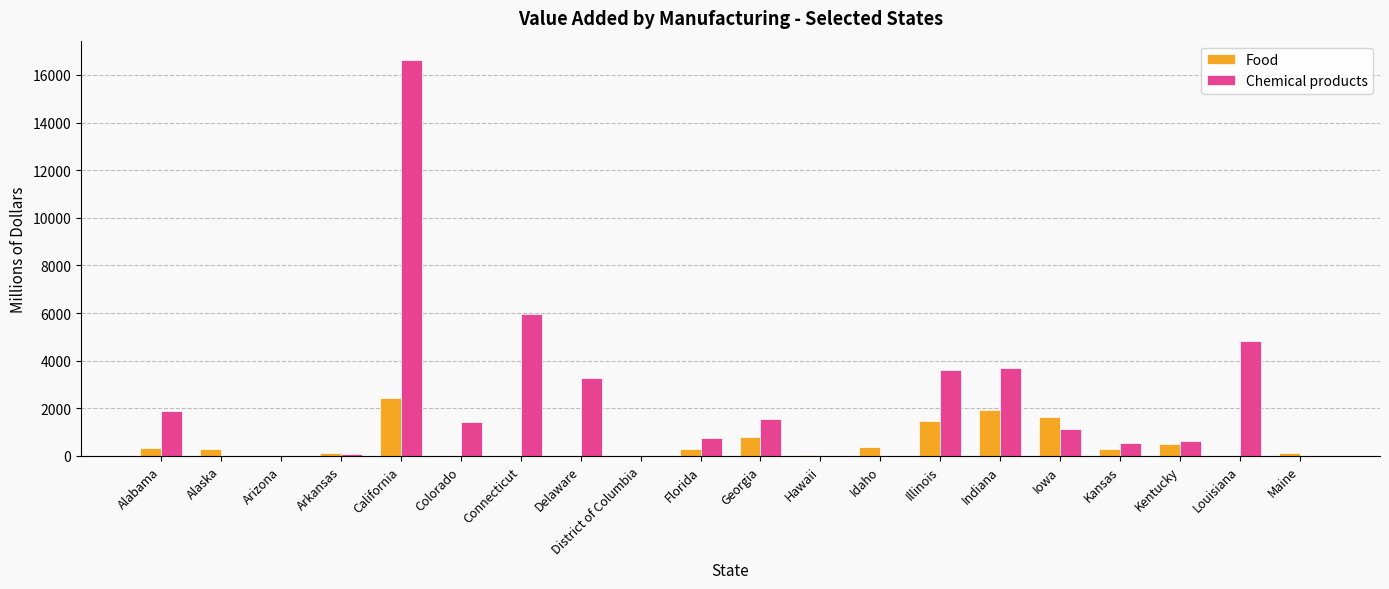

What are all the series names shown in the legend?

Food, Chemical products